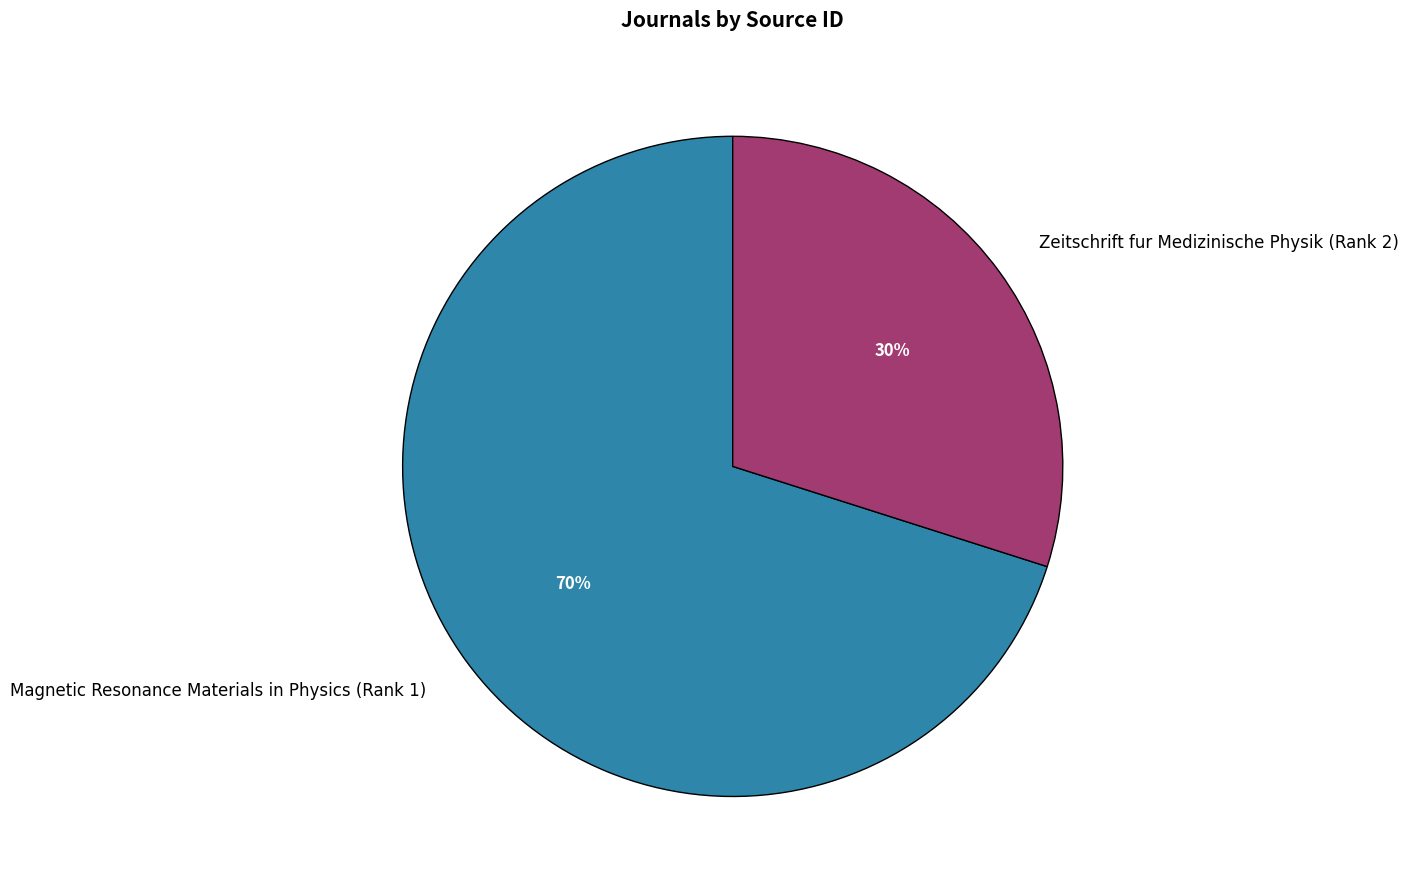

Combined, do Zeitschrift fur Medizinische Physik (Rank 2) and Magnetic Resonance Materials in Physics (Rank 1) account for over 50%?

Yes